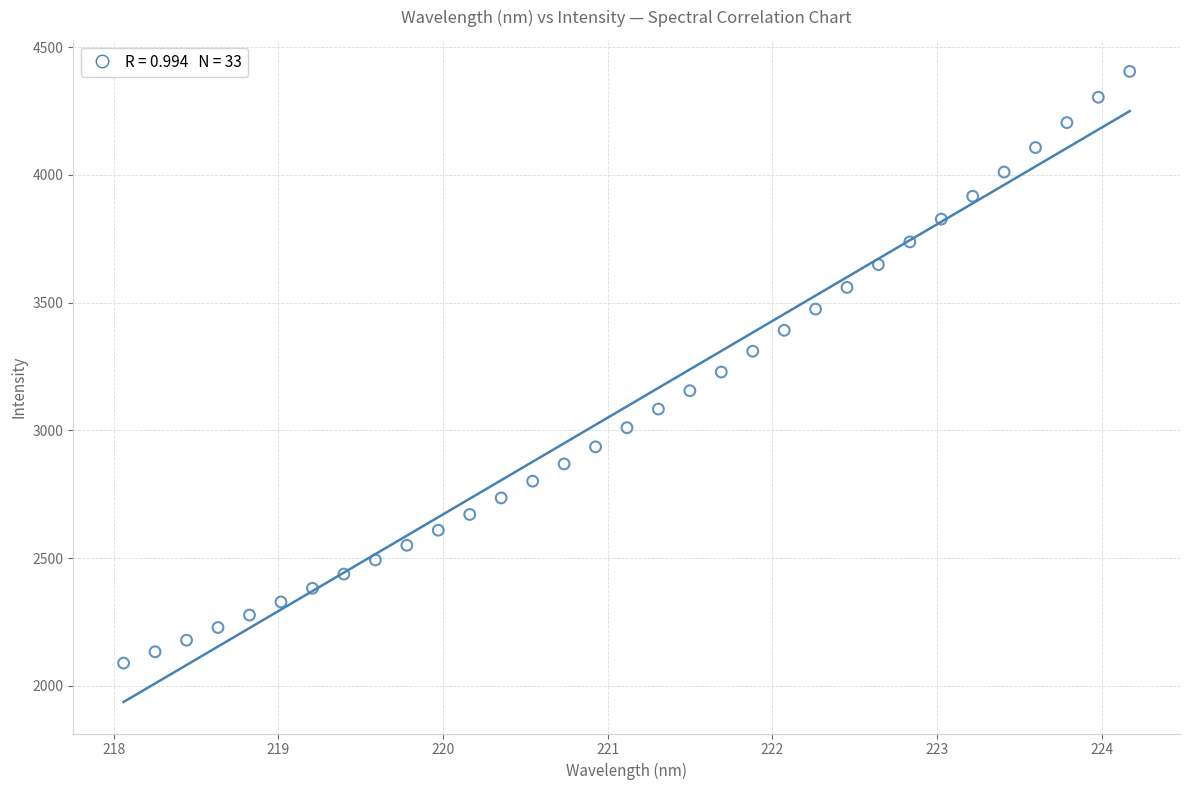

What is the range of Y values (max minus min)?

2316.6